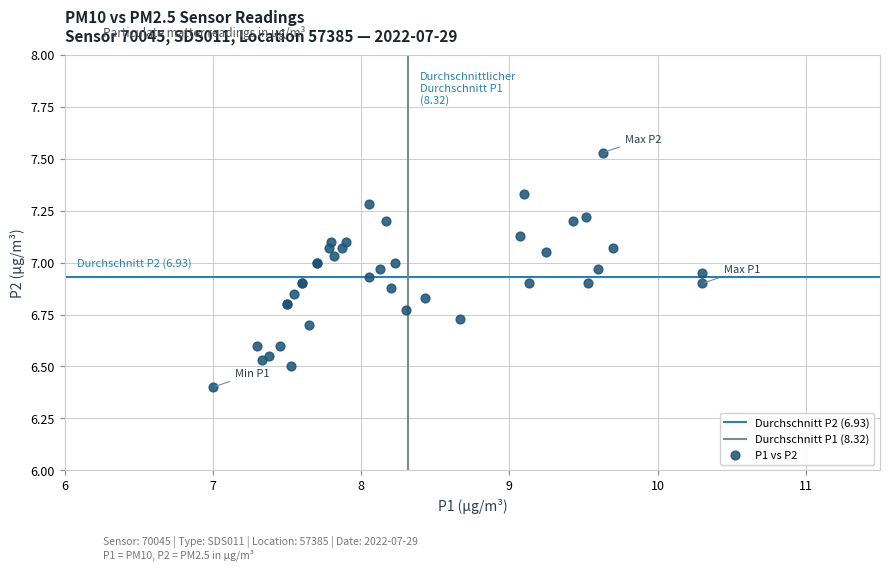

What Y value in the scatter plot is closest to 6?

6.4